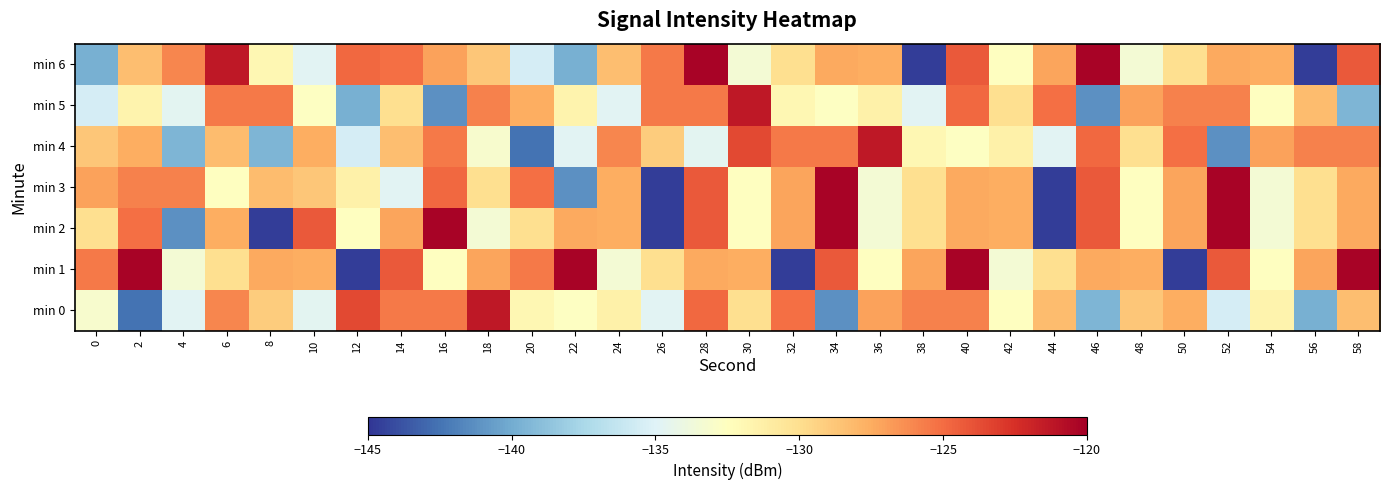

Reading right to left, transcribe all the data shown in this chart.

min 0: 58=-128.3	56=-139.8	54=-131.6	52=-135.5	50=-127.6	48=-128.8	46=-139.5	44=-128.2	42=-132.6	40=-125.8	38=-125.8	36=-127.0	34=-141.2	32=-125.2	30=-130.0	28=-124.8	26=-134.8	24=-131.4	22=-132.7	20=-131.8	18=-121.3	16=-125.5	14=-125.6	12=-123.5	10=-134.7	8=-129.0	6=-126.0	4=-134.8	2=-142.5	0=-133.1
min 1: 58=-120.3	56=-127.2	54=-132.5	52=-124.2	50=-144.6	48=-127.6	46=-127.4	44=-130.0	42=-133.4	40=-120.3	38=-127.2	36=-132.5	34=-124.2	32=-144.6	30=-127.6	28=-127.4	26=-130.0	24=-133.4	22=-120.3	20=-125.5	18=-127.2	16=-132.5	14=-124.2	12=-144.6	10=-127.6	8=-127.4	6=-130.0	4=-133.4	2=-120.3	0=-125.5
min 2: 58=-127.4	56=-130.0	54=-133.4	52=-120.3	50=-127.2	48=-132.5	46=-124.2	44=-144.6	42=-127.6	40=-127.4	38=-130.0	36=-133.4	34=-120.3	32=-127.2	30=-132.5	28=-124.2	26=-144.6	24=-127.6	22=-127.4	20=-130.0	18=-133.4	16=-120.3	14=-127.2	12=-132.5	10=-124.2	8=-144.6	6=-127.6	4=-141.2	2=-125.2	0=-130.0
min 3: 58=-127.4	56=-130.0	54=-133.4	52=-120.3	50=-127.2	48=-132.5	46=-124.2	44=-144.6	42=-127.6	40=-127.4	38=-130.0	36=-133.4	34=-120.3	32=-127.2	30=-132.5	28=-124.2	26=-144.6	24=-127.6	22=-141.2	20=-125.2	18=-130.0	16=-124.8	14=-134.8	12=-131.4	10=-128.8	8=-128.2	6=-132.6	4=-125.8	2=-125.8	0=-127.0
min 4: 58=-125.8	56=-125.8	54=-127.0	52=-141.2	50=-125.2	48=-130.0	46=-124.8	44=-134.8	42=-131.4	40=-132.7	38=-131.8	36=-121.3	34=-125.5	32=-125.6	30=-123.5	28=-134.7	26=-129.0	24=-126.0	22=-134.8	20=-142.5	18=-133.1	16=-125.5	14=-128.3	12=-135.5	10=-127.6	8=-139.5	6=-128.2	4=-139.5	2=-127.6	0=-128.8
min 5: 58=-139.5	56=-128.2	54=-132.6	52=-125.8	50=-125.8	48=-127.0	46=-141.2	44=-125.2	42=-130.0	40=-124.8	38=-134.8	36=-131.4	34=-132.7	32=-131.8	30=-121.3	28=-125.5	26=-125.6	24=-134.8	22=-131.6	20=-127.6	18=-125.8	16=-141.2	14=-130.0	12=-139.8	10=-132.7	8=-125.5	6=-125.6	4=-134.7	2=-131.6	0=-135.5
min 6: 58=-124.2	56=-144.6	54=-127.6	52=-127.4	50=-130.0	48=-133.4	46=-120.3	44=-127.2	42=-132.5	40=-124.2	38=-144.6	36=-127.6	34=-127.4	32=-130.0	30=-133.4	28=-120.3	26=-125.5	24=-128.3	22=-139.8	20=-135.5	18=-128.8	16=-127.0	14=-125.2	12=-124.8	10=-134.8	8=-131.8	6=-121.3	4=-126.0	2=-128.3	0=-139.8